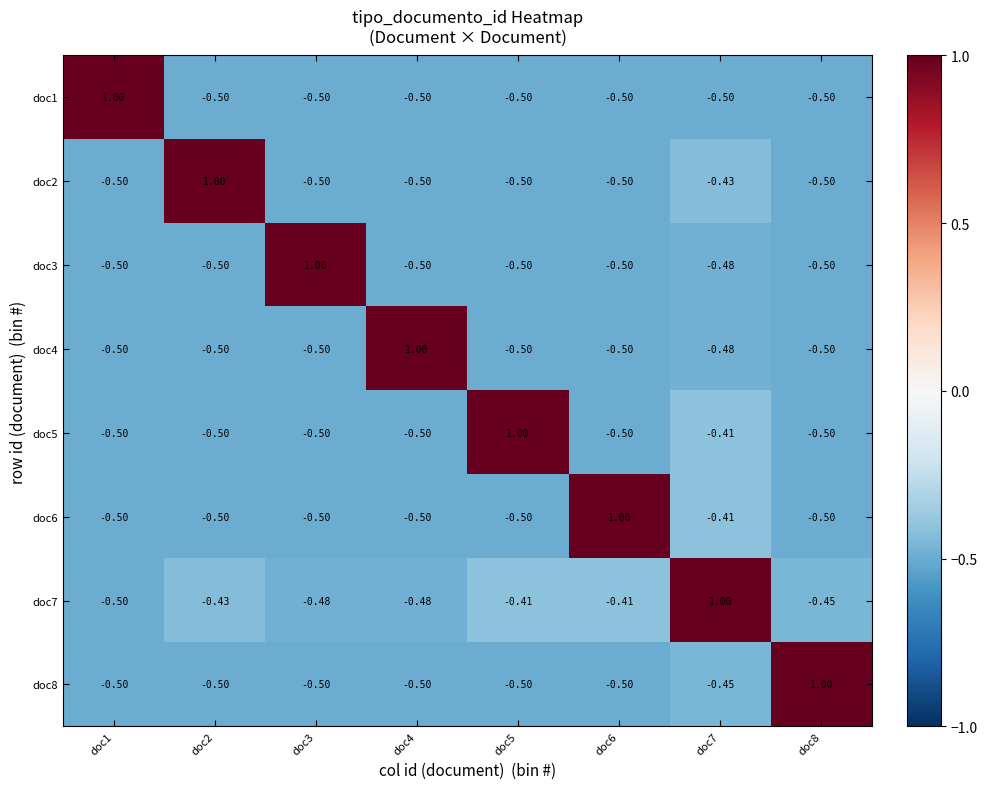

At which category is the sum across all series the highest?

doc7